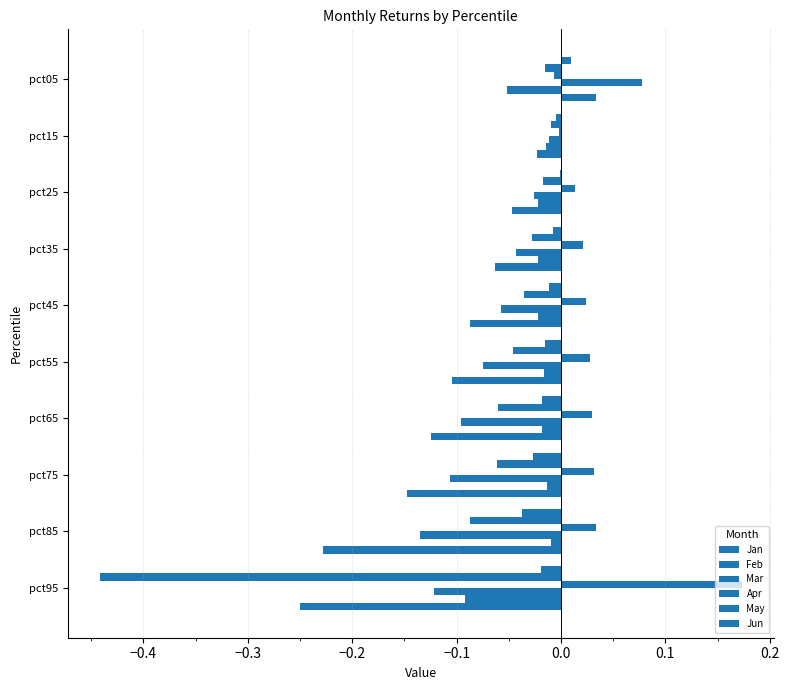

What is the smallest value displayed?

-0.4